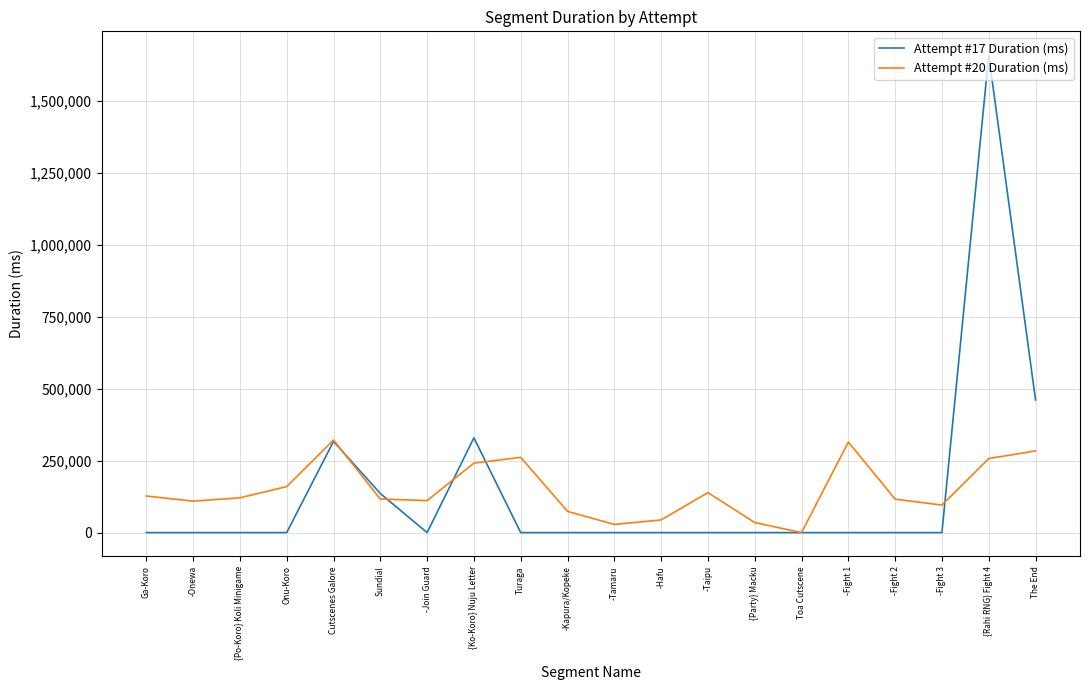

At which label does Attempt #17 Duration (ms) reach its peak?

{Rahi RNG} Fight 4